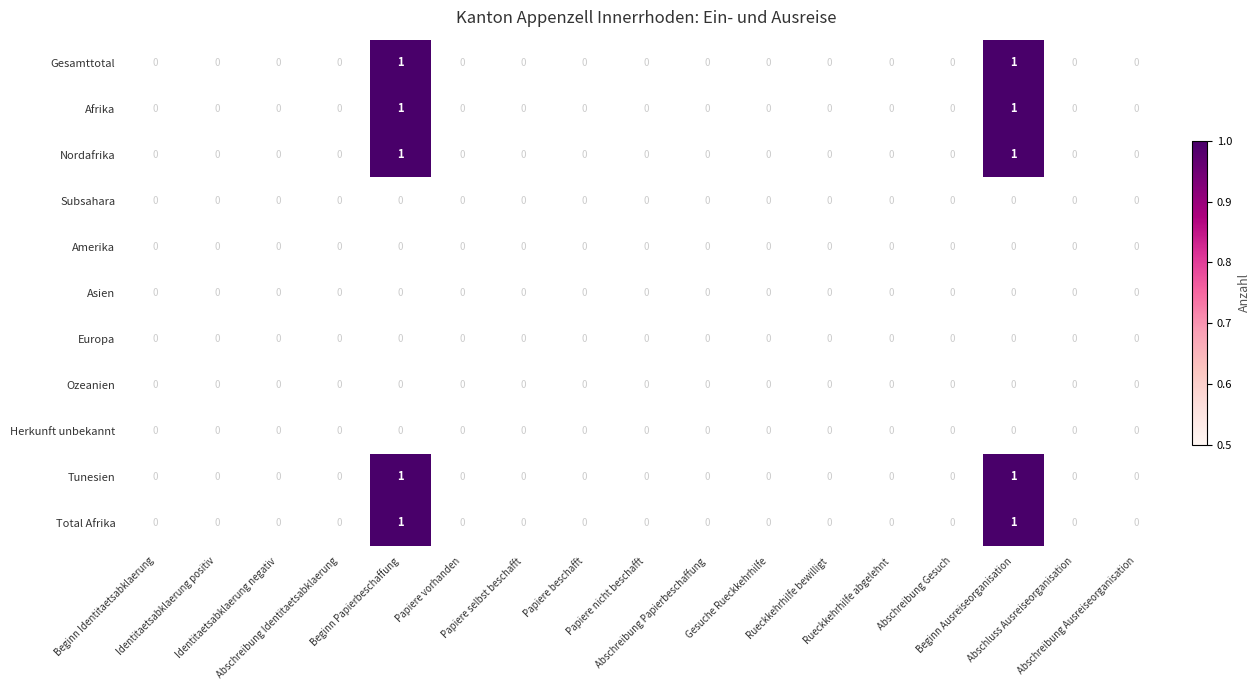

At which category is the sum across all series the highest?

Beginn Papierbeschaffung